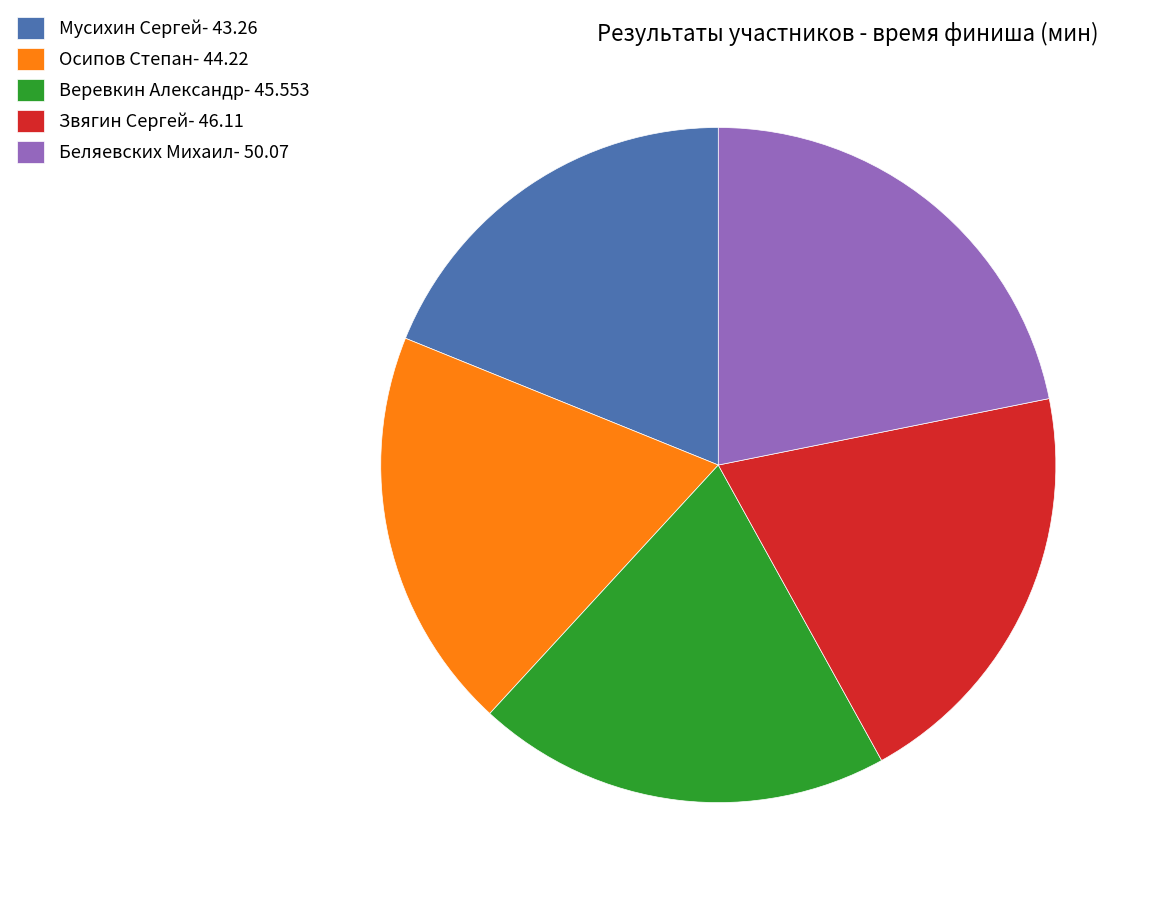

Is it true that Беляевских Михаил is 22% of the pie?

True